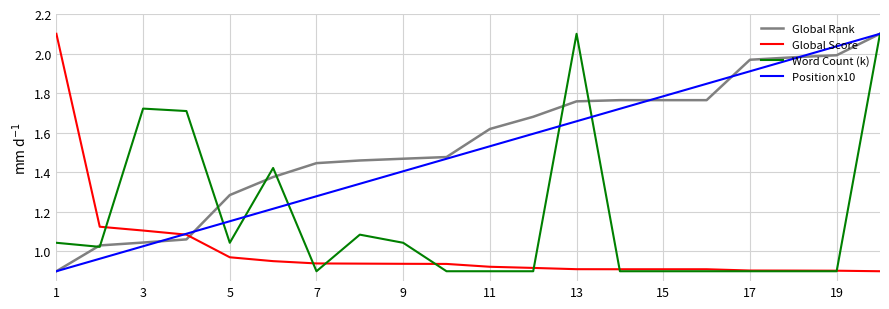

What is the highest value of the Global Rank series?

2.1